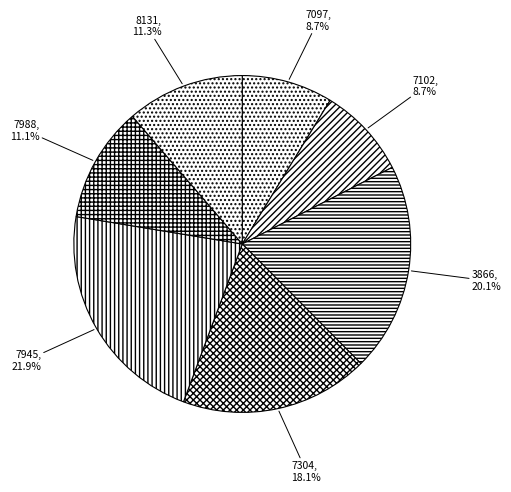

Which has a higher value, 7102 or 7945?

7945